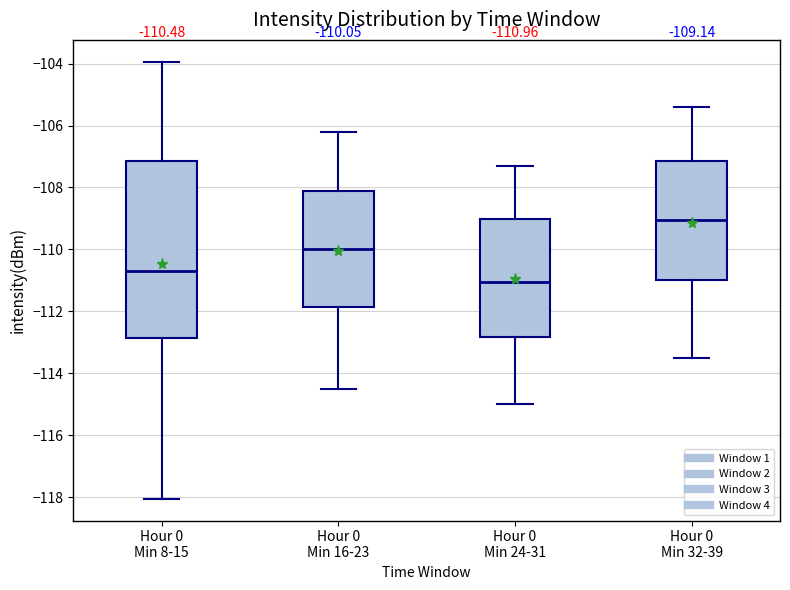

Comparing the boxes themselves (not the whiskers), which one is the tallest?

Hour 0 Min 8-15